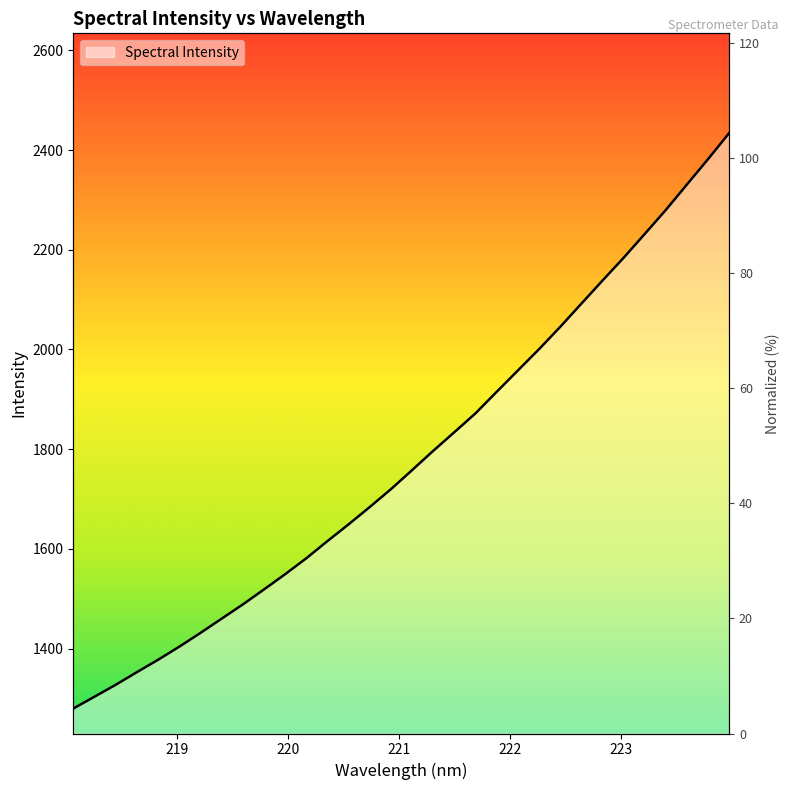

Count the number of values greater than 1757.

16